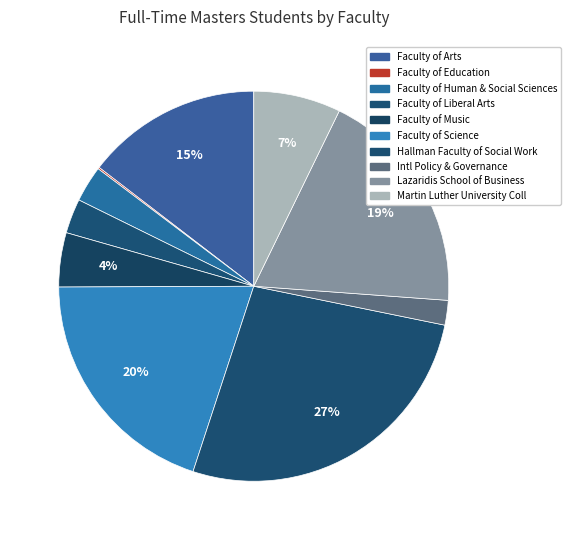

Which has a higher value, Faculty of Education or Faculty of Liberal Arts?

Faculty of Liberal Arts